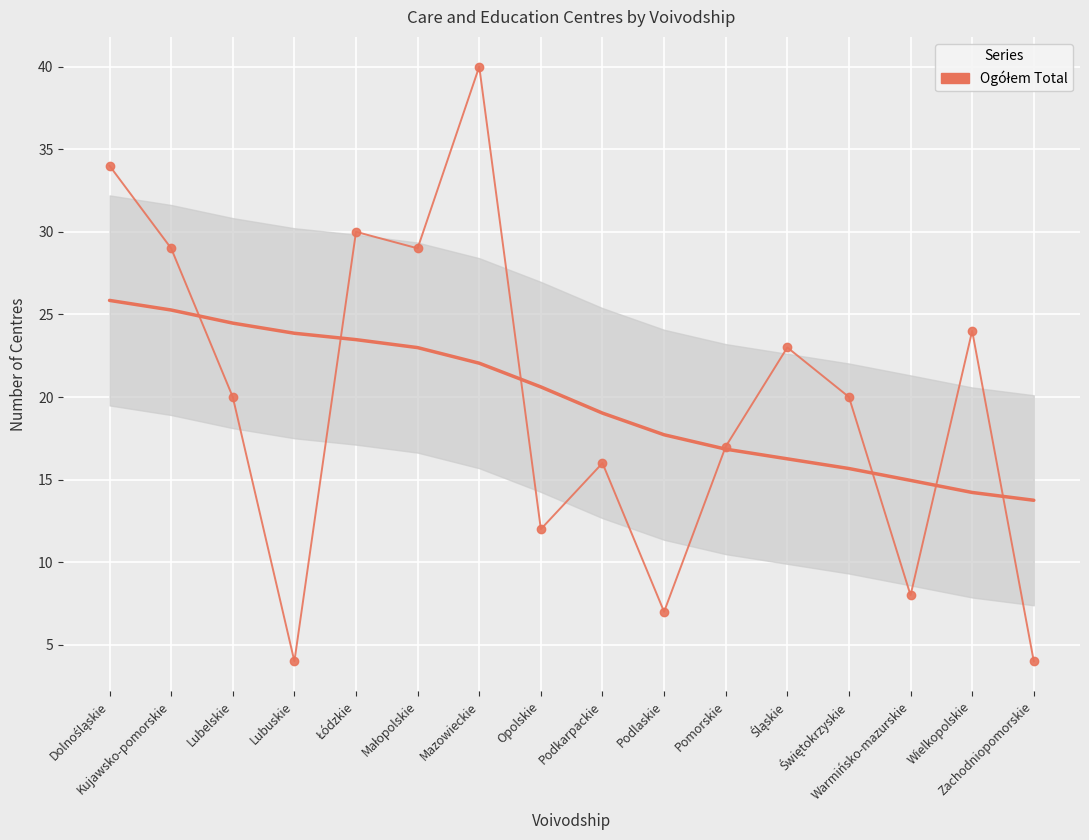

True or false: the data has more than 0 interior local peaks.

True